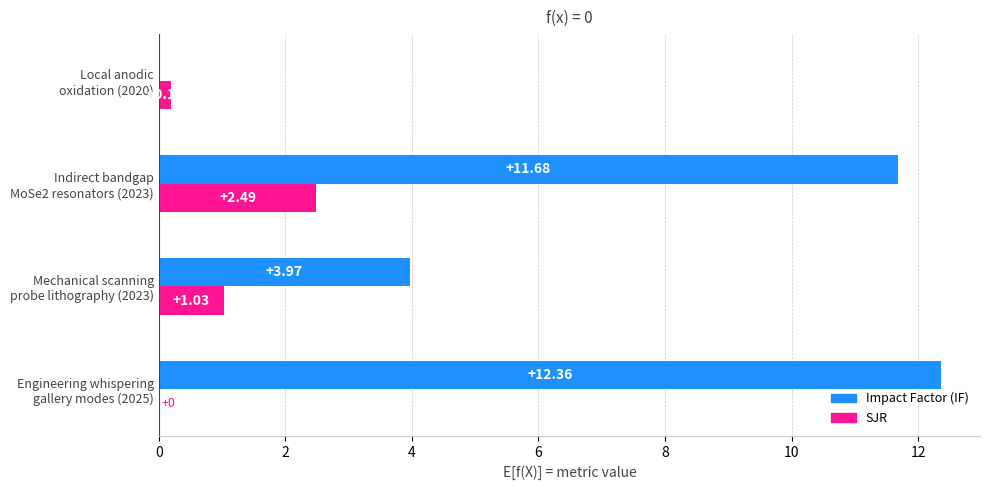

How many distinct data groups are displayed?

2